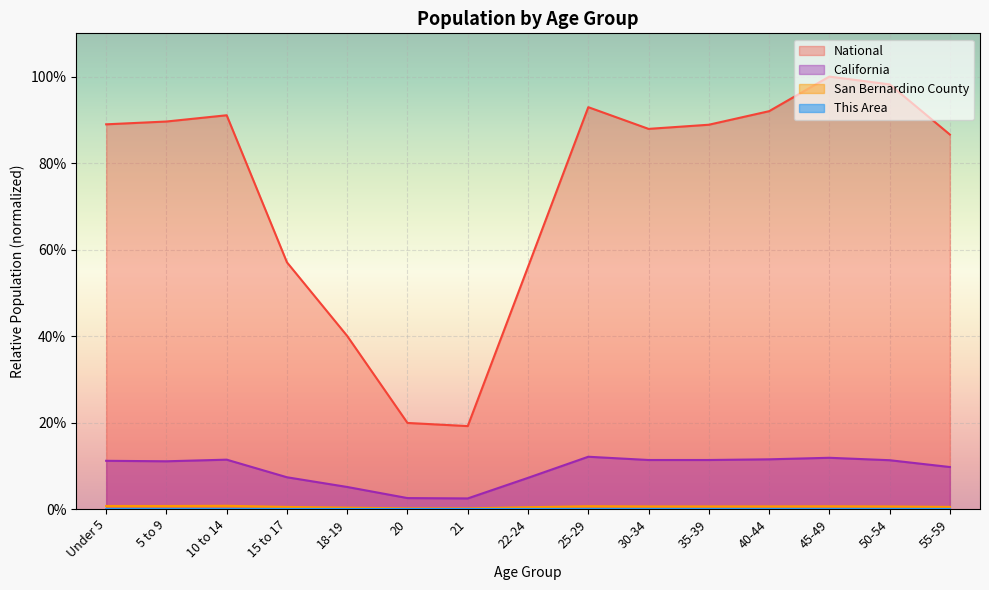

What is the average value of the National series?

0.7